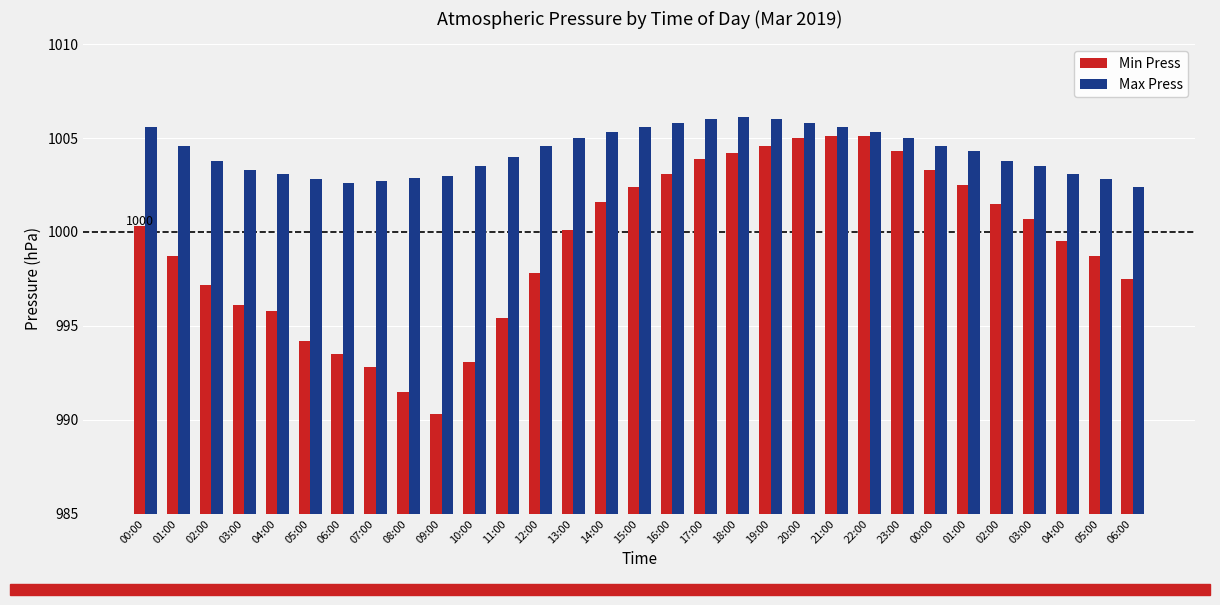

Reading left to right, extract all data points from this chart.

Min Press: 00:00=1000.3	01:00=998.7	02:00=997.2	03:00=996.1	04:00=995.8	05:00=994.2	06:00=993.5	07:00=992.8	08:00=991.5	09:00=990.3	10:00=993.1	11:00=995.4	12:00=997.8	13:00=1000.1	14:00=1001.6	15:00=1002.4	16:00=1003.1	17:00=1003.9	18:00=1004.2	19:00=1004.6	20:00=1005.0	21:00=1005.1	22:00=1005.1	23:00=1004.3	00:00=1003.3	01:00=1002.5	02:00=1001.5	03:00=1000.7	04:00=999.5	05:00=998.7	06:00=997.5
Max Press: 00:00=1005.6	01:00=1004.6	02:00=1003.8	03:00=1003.3	04:00=1003.1	05:00=1002.8	06:00=1002.6	07:00=1002.7	08:00=1002.9	09:00=1003.0	10:00=1003.5	11:00=1004.0	12:00=1004.6	13:00=1005.0	14:00=1005.3	15:00=1005.6	16:00=1005.8	17:00=1006.0	18:00=1006.1	19:00=1006.0	20:00=1005.8	21:00=1005.6	22:00=1005.3	23:00=1005.0	00:00=1004.6	01:00=1004.3	02:00=1003.8	03:00=1003.5	04:00=1003.1	05:00=1002.8	06:00=1002.4